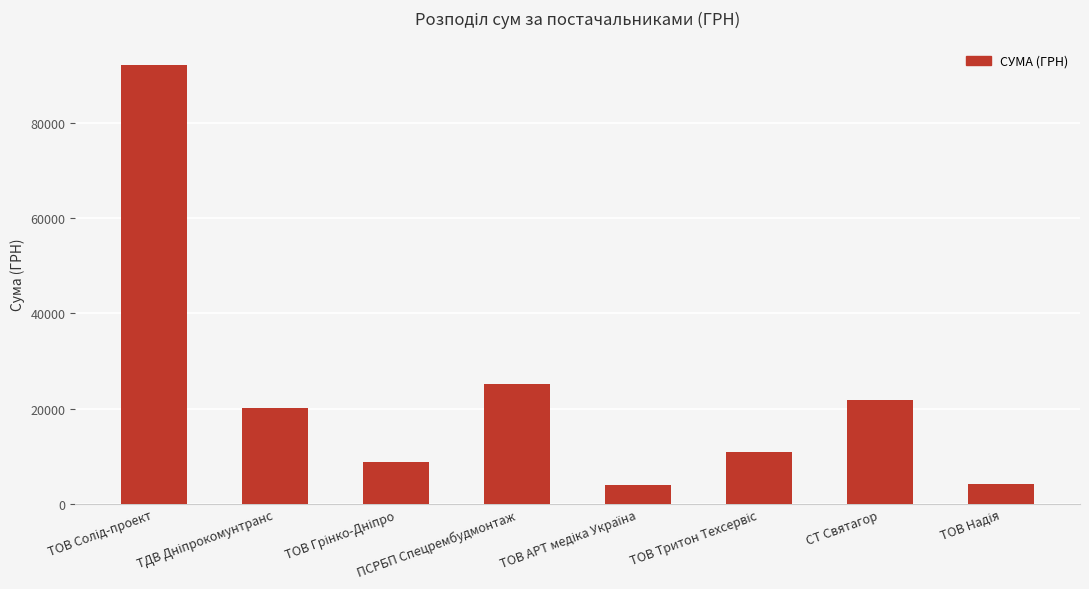

True or false: the data shows 21777.0 at СТ Святагор.

True